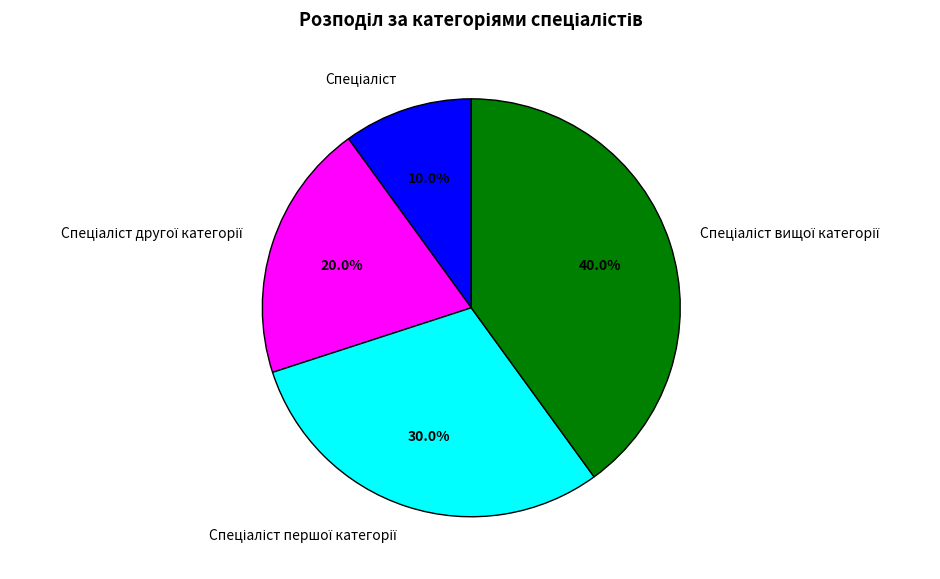

Does any single category account for the majority?

No